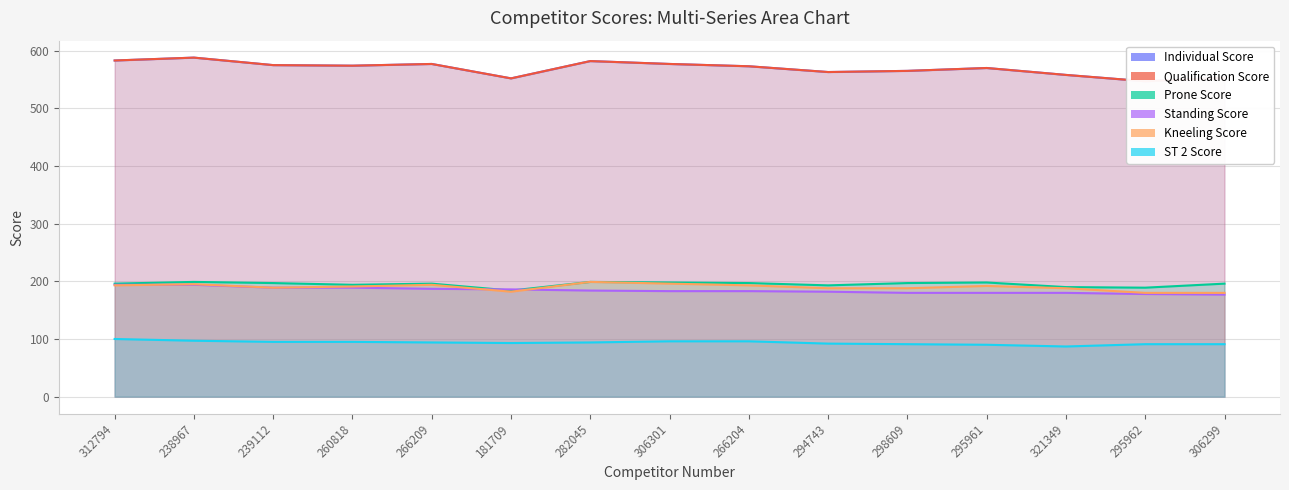

True or false: ST 2 Score and Individual Score cross at least once.

False